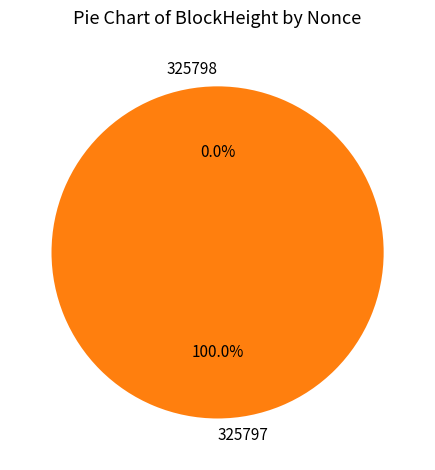

Which category has the smallest portion of the pie?

325798